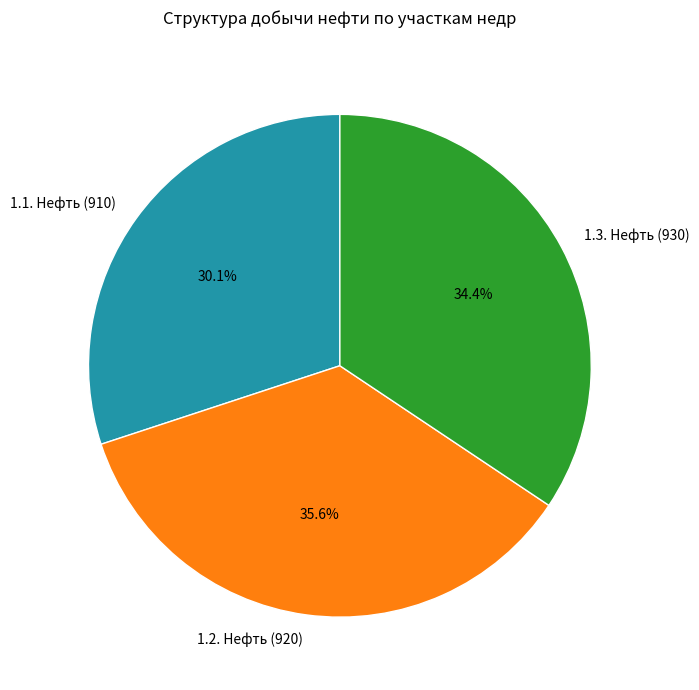

To the nearest percent, what is the difference between the 1.2. Нефть (920) and 1.3. Нефть (930) slice percentages?

1%